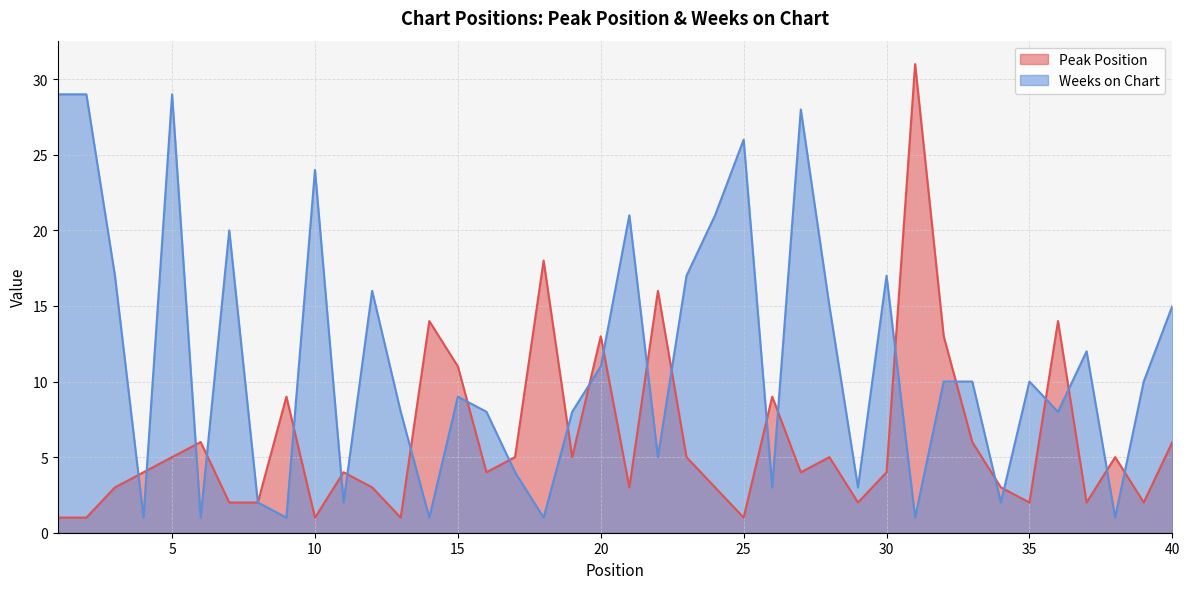

At which label does Weeks on Chart reach its peak?

1